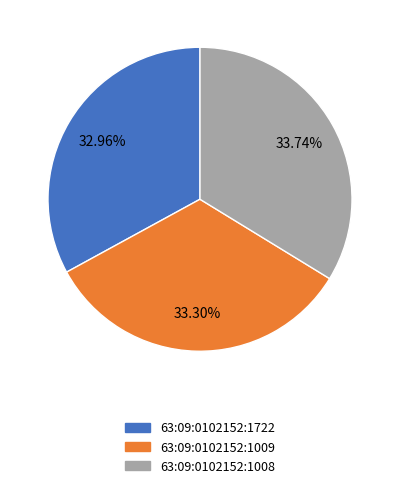

True or false: 63:09:0102152:1009 accounts for 39% of the total.

False